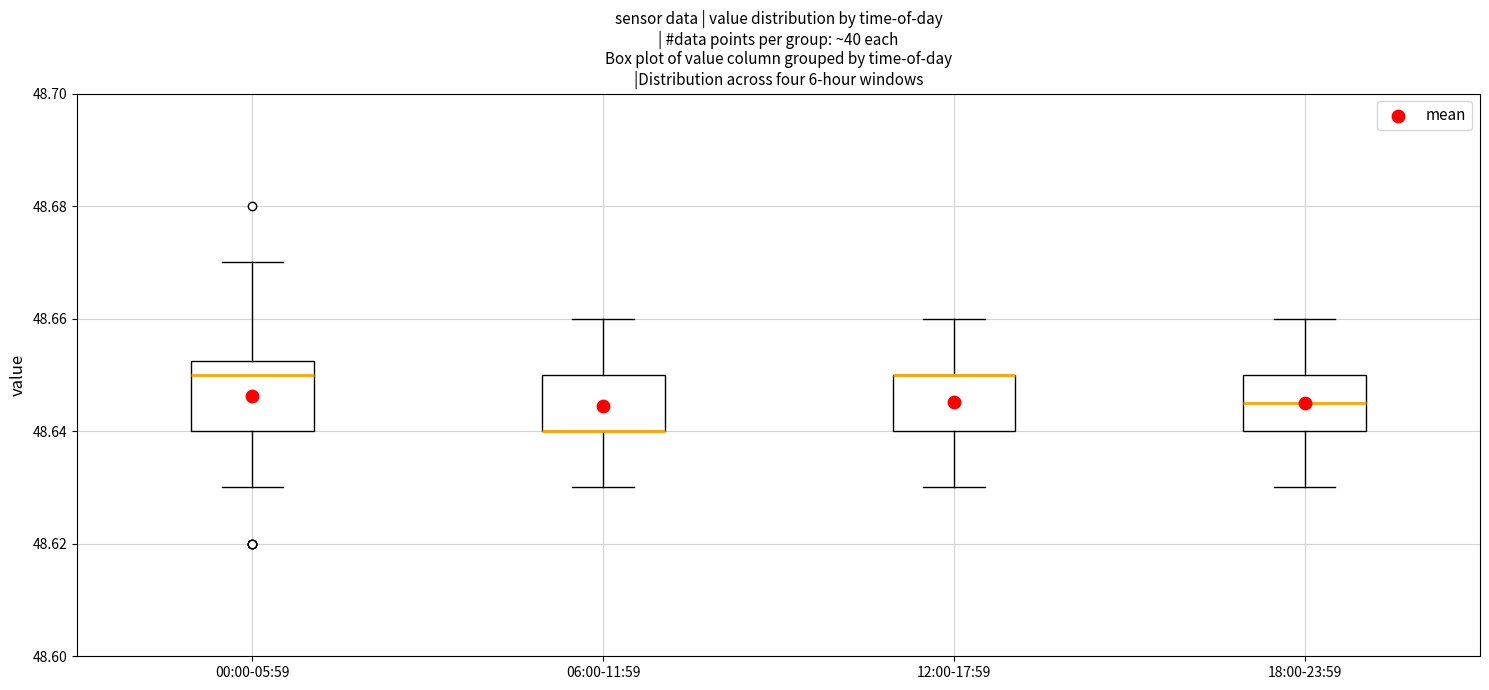

Reading left to right, read every box against the y-axis: the position of its median line, the range the box covers, and the ends of its whiskers. The values are not printed on the chart, so give them approximately, as read against the axis.

00:00-05:59: median 48.650, box 48.640 to 48.652, whiskers 48.630 to 48.670
06:00-11:59: median 48.640 (drawn on the box's lower edge), box 48.640 to 48.650, whiskers 48.630 to 48.660
12:00-17:59: median 48.650 (drawn on the box's upper edge), box 48.640 to 48.650, whiskers 48.630 to 48.660
18:00-23:59: median 48.646, box 48.640 to 48.650, whiskers 48.630 to 48.660